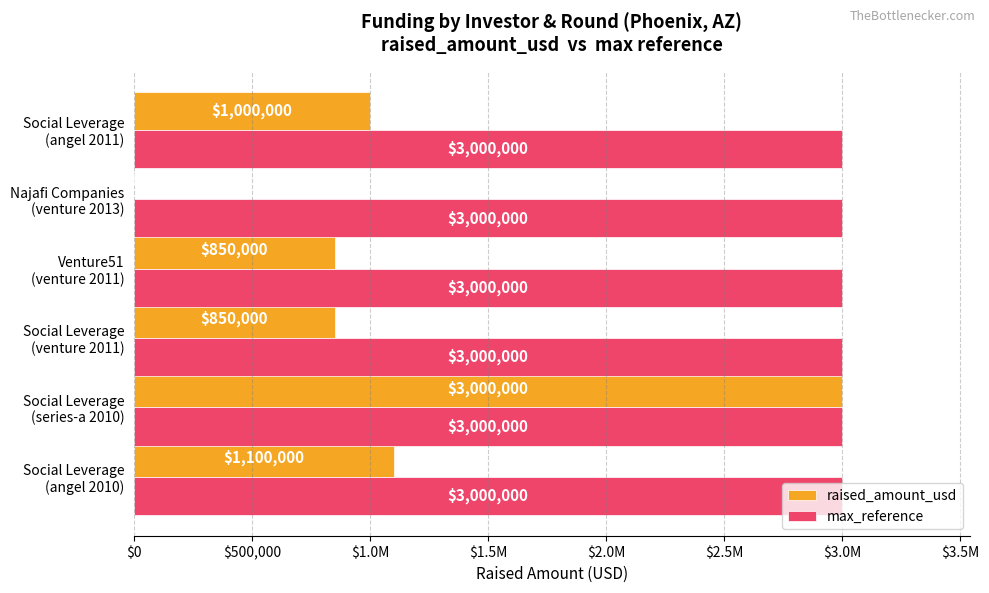

Reading left to right, what are all the values shown in this chart?

raised_amount_usd: 1100000.0	3000000.0	850000.0	850000.0	0.0	1000000.0
max_reference: 0.6	0.6	0.6	0.6	0.6	0.6